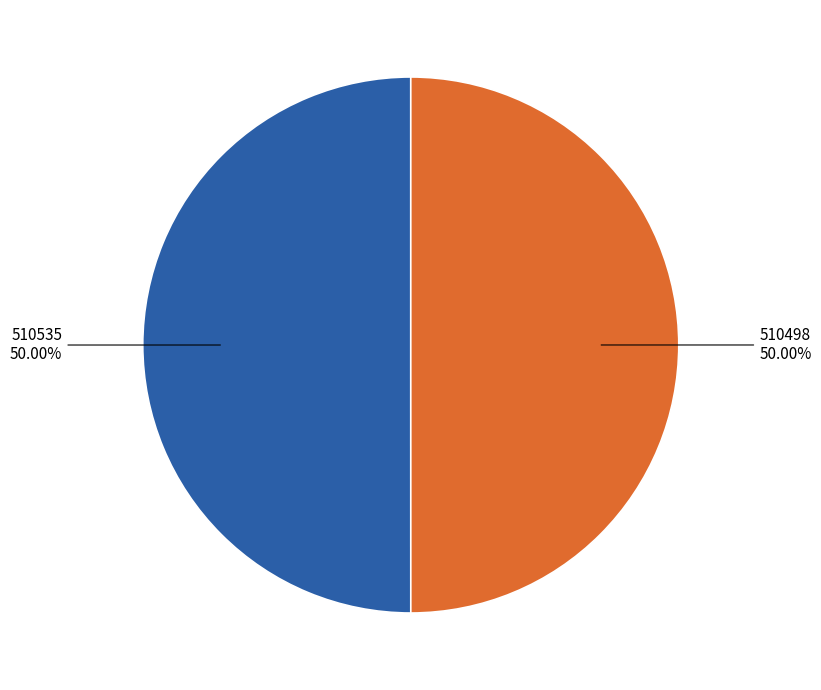

The 510498 slice represents 50% of the pie. True or false?

True